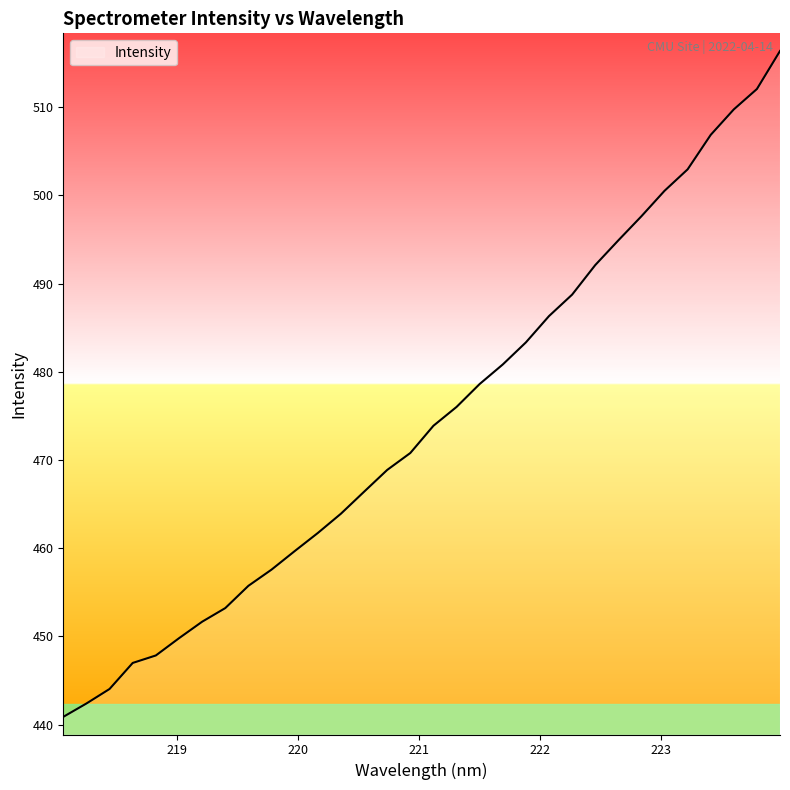

What is the difference between the maximum and minimum values?

75.5